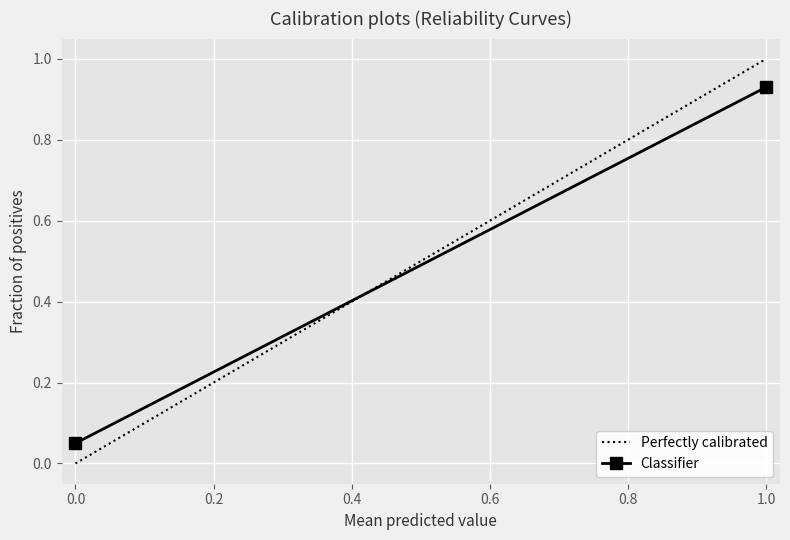

Which category has the highest value in the Perfectly calibrated series?

1.0